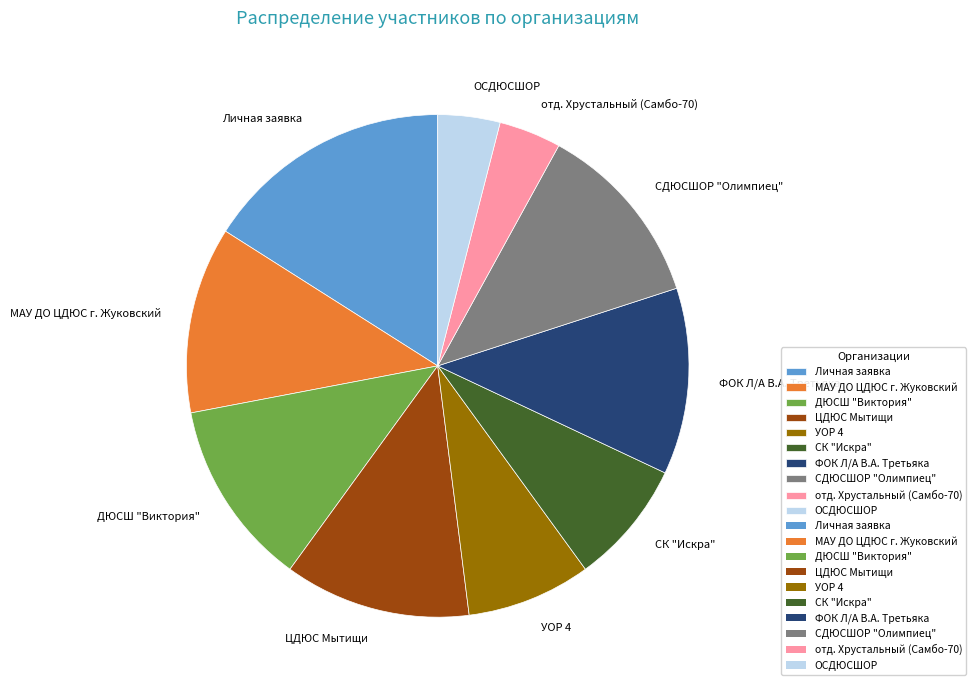

Do ОСДЮСШОР and СДЮСШОР "Олимпиец" together represent more than half of the pie?

No